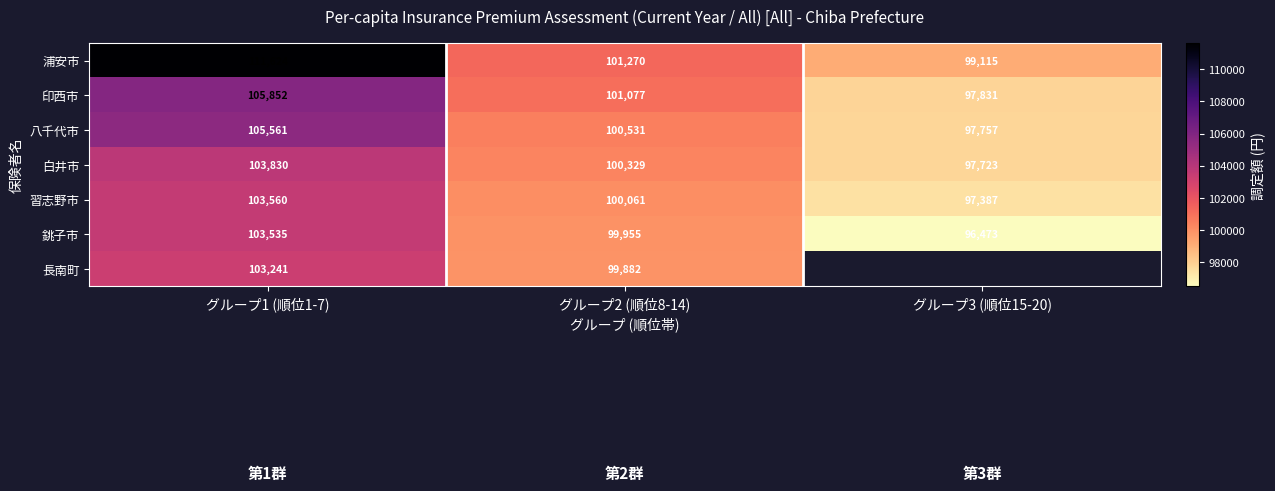

Which category has the lowest value in the 八千代市 series?

グループ3 (順位15-20)